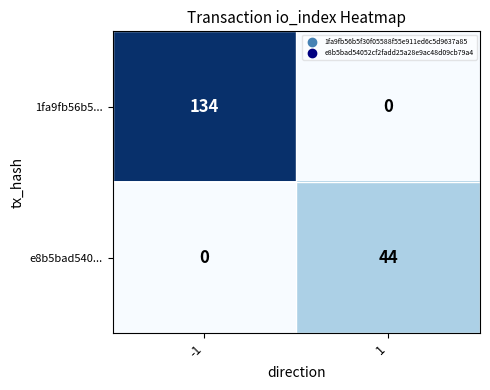

Which series changed the most between -1 and 1?

1fa9fb56b5...